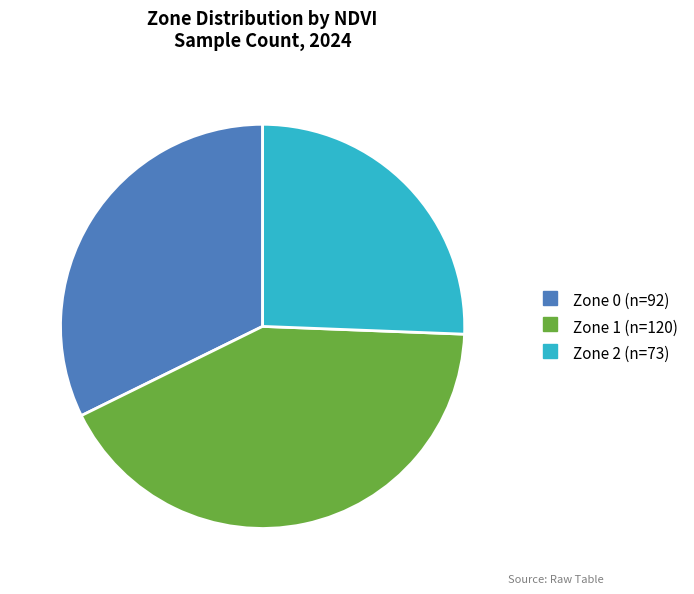

The Zone 0 slice represents 32% of the pie. True or false?

True